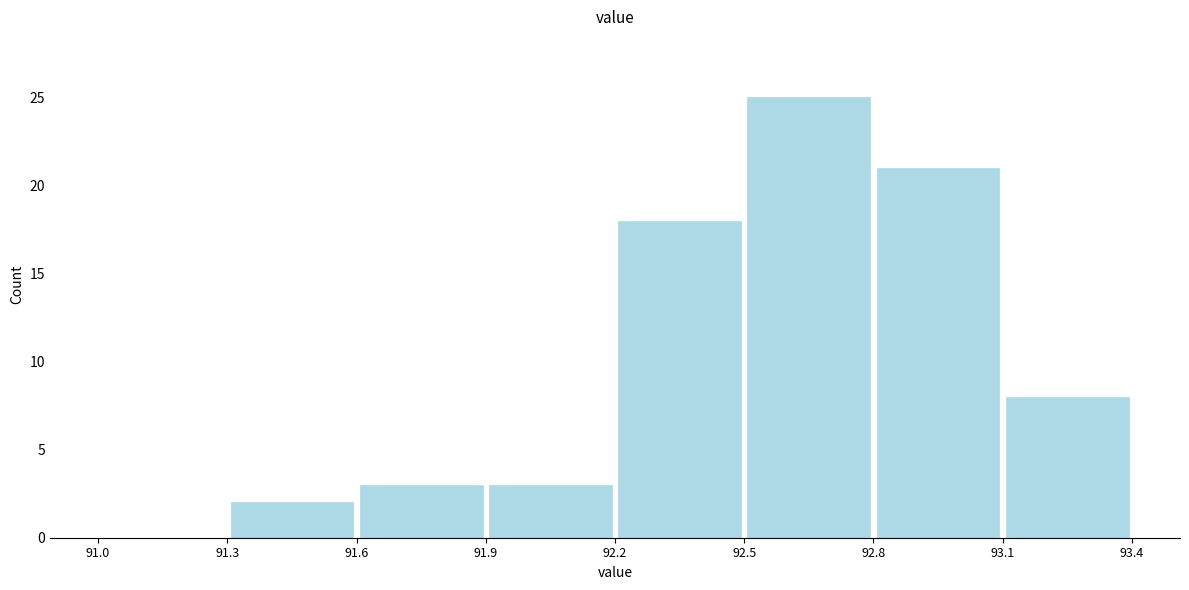

Which range on the x-axis has the tallest bar?

92.5 to 92.8